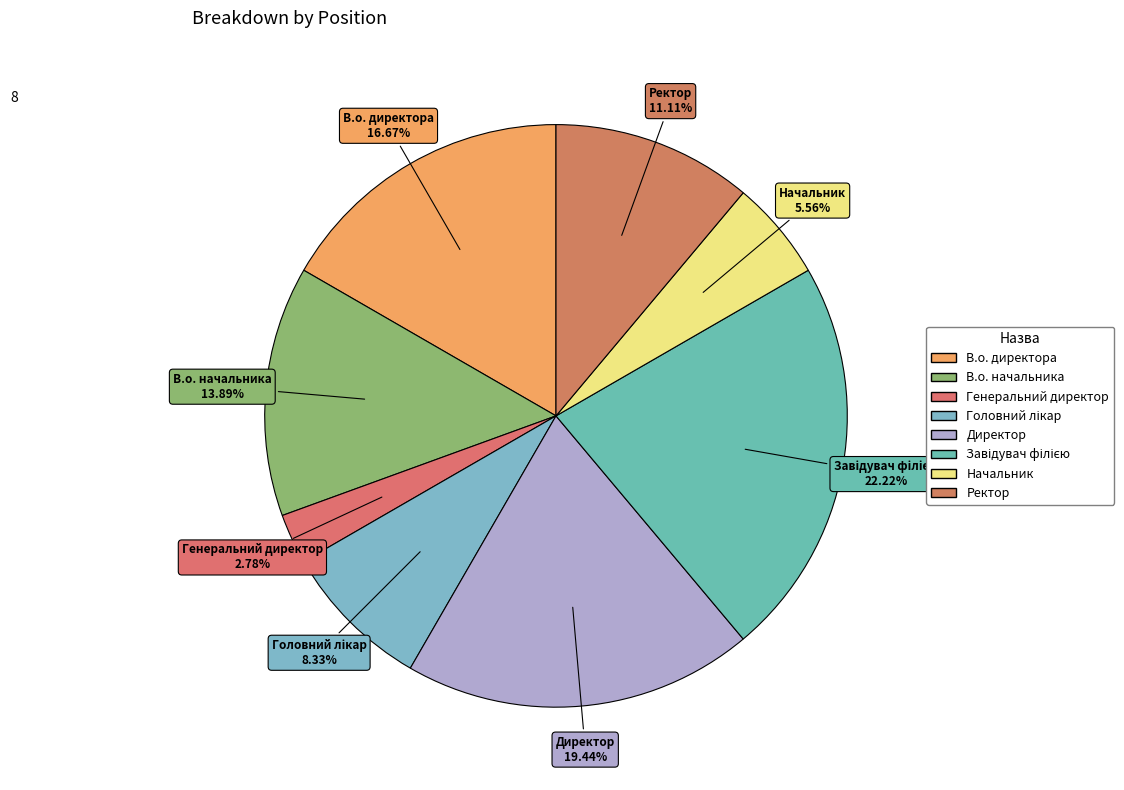

Combined, do Генеральний директор and Ректор account for over 50%?

No